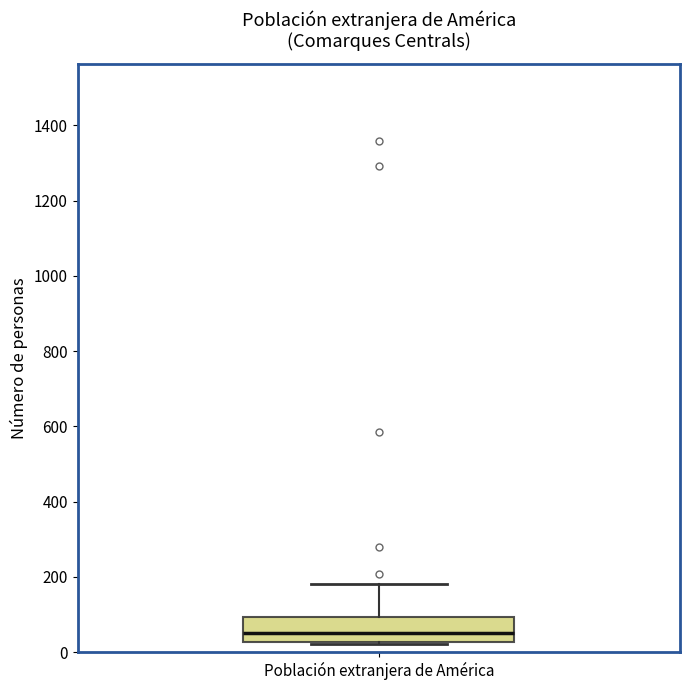

Read this box plot against the y-axis: the position of the median line, the range covered by the box, and the ends of both whiskers. The values are not printed on the chart, so give them approximately, as read against the axis.

median 60, box 20 to 100, whiskers 20 to 180